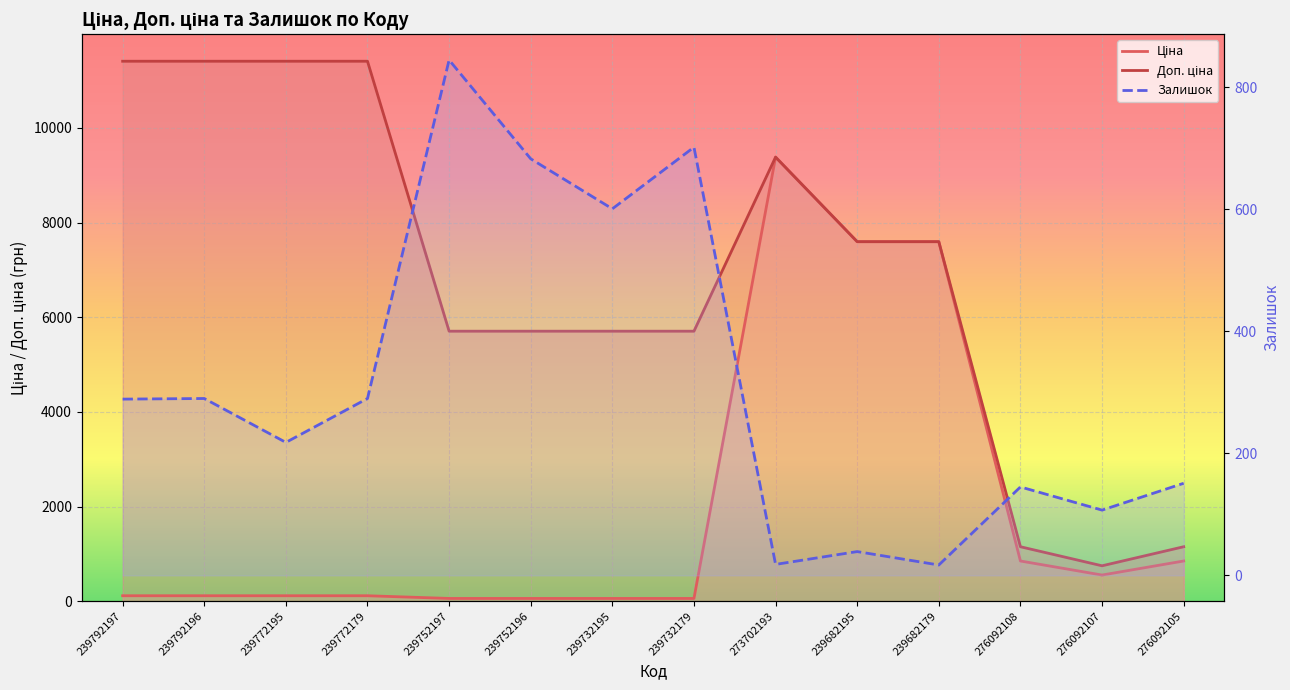

Which has a higher value, 239792196 or 239682179?

239682179